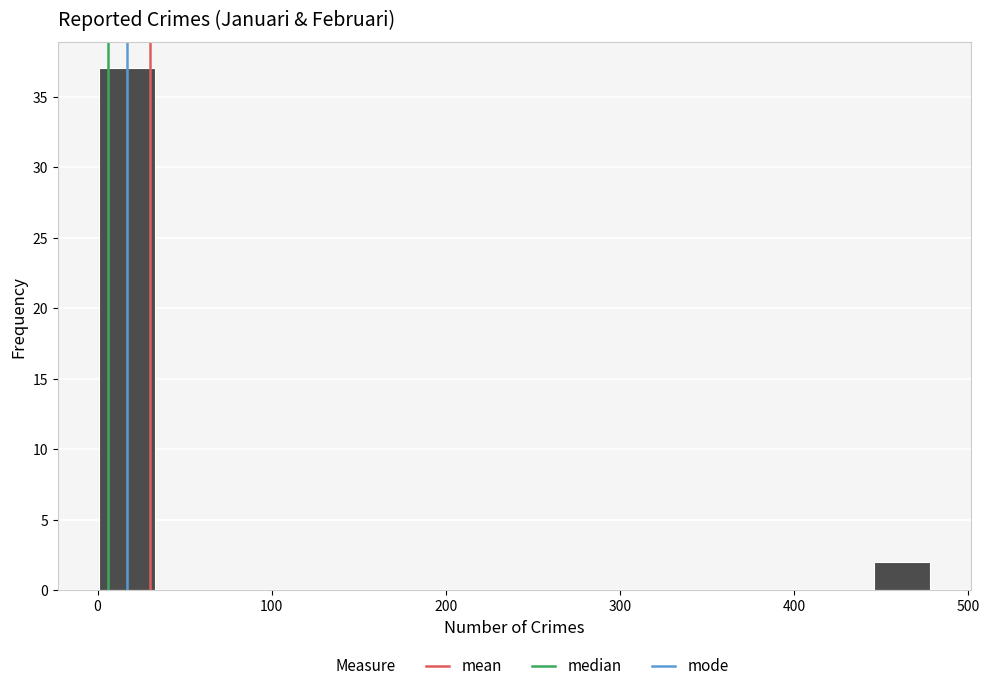

Around what value on the x-axis is the tallest bar? Give the approximate position of its centre, as read against the axis.

20